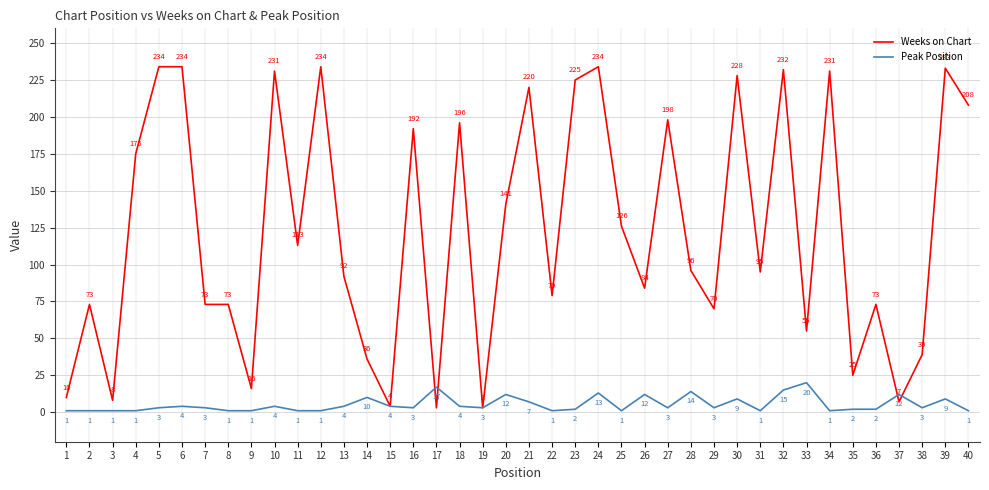

Which series changed the most between 12 and 18?

Weeks on Chart